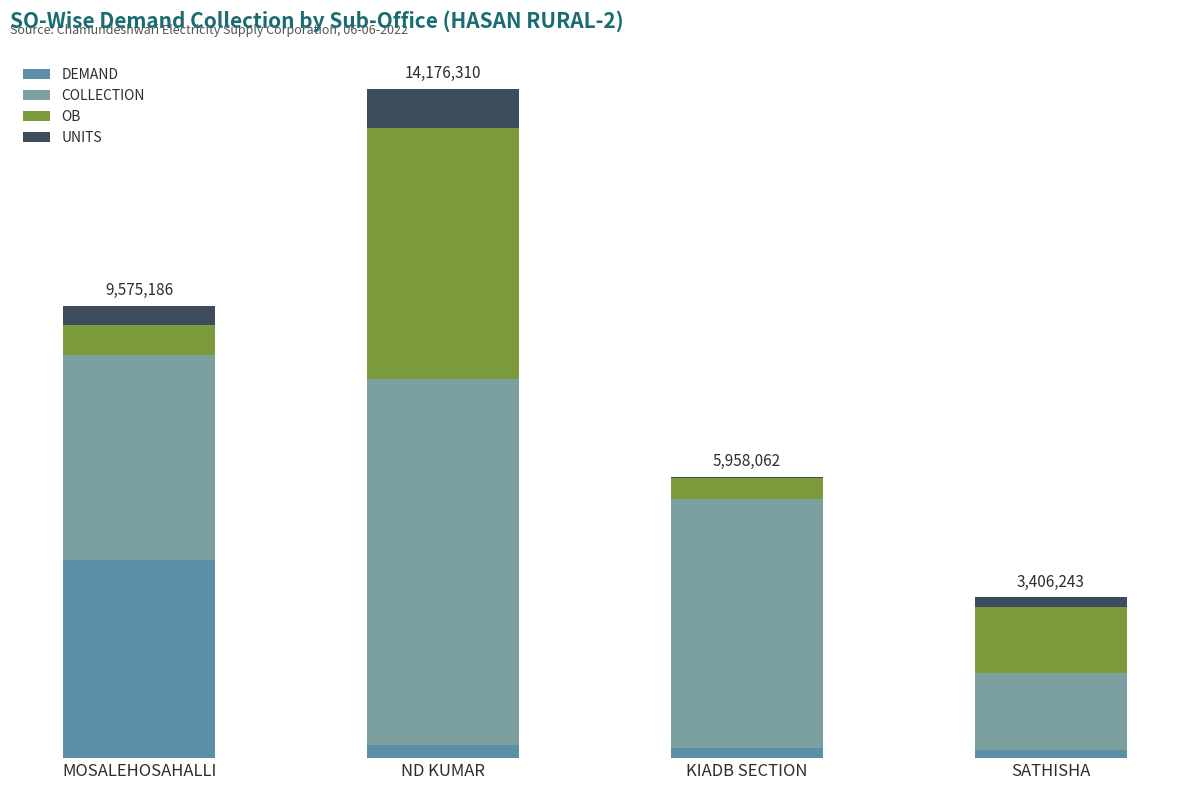

Where does the OB series first go above 1396310?

ND KUMAR